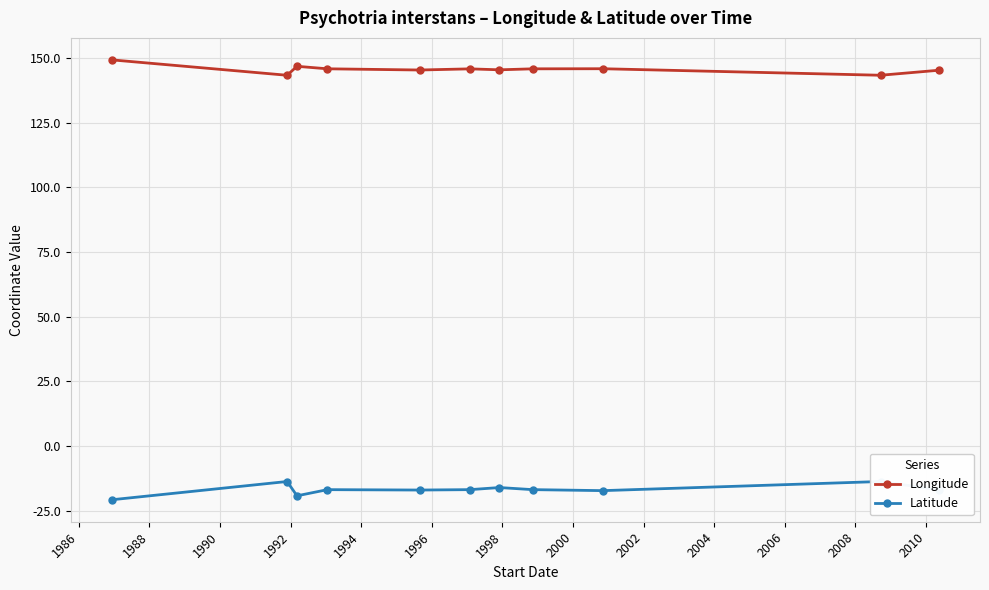

What is the value of the Longitude point at the 7th from the left?

145.5